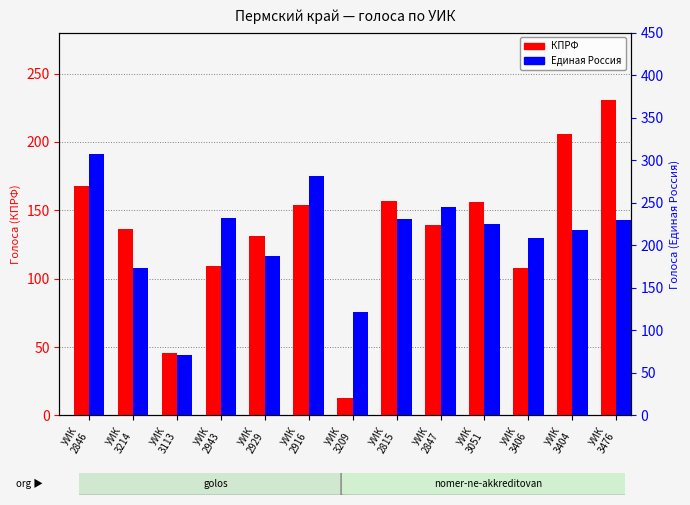

How many bars are there in each group?

2